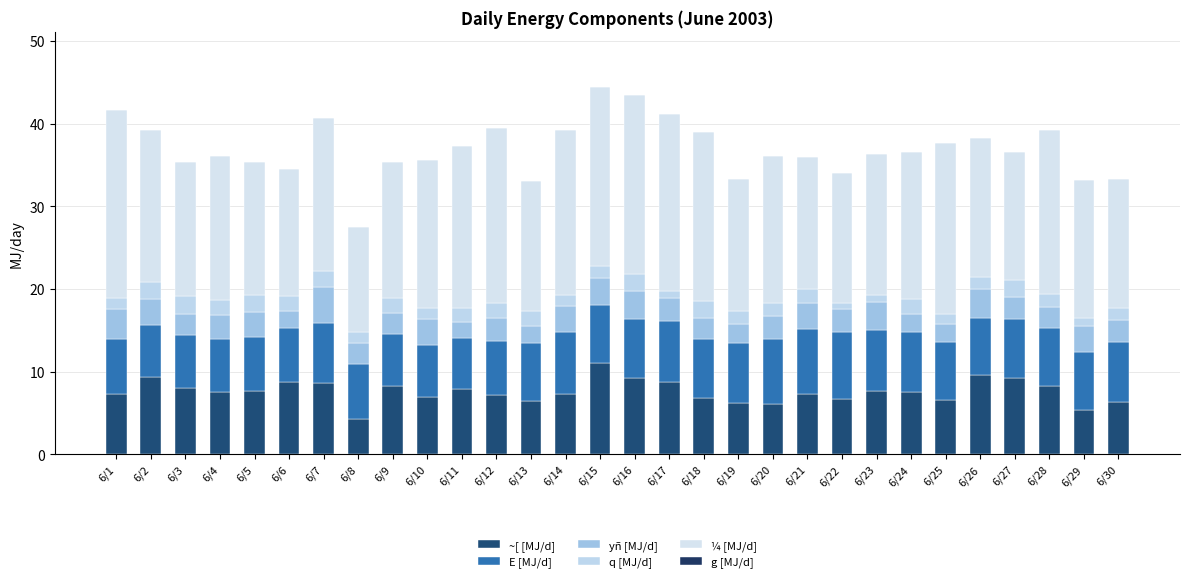

Are the bars grouped side by side (vs. stacked)?

No